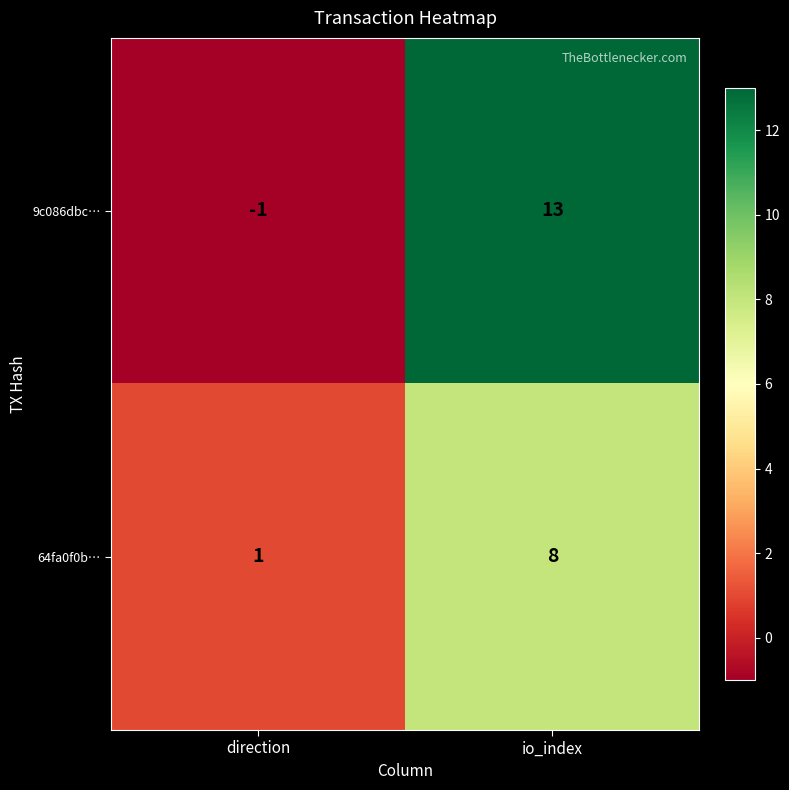

What is the maximum value shown in the chart?

13